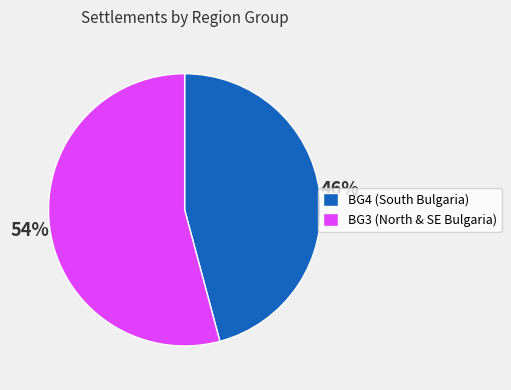

Is there any slice that represents more than half of the pie?

Yes